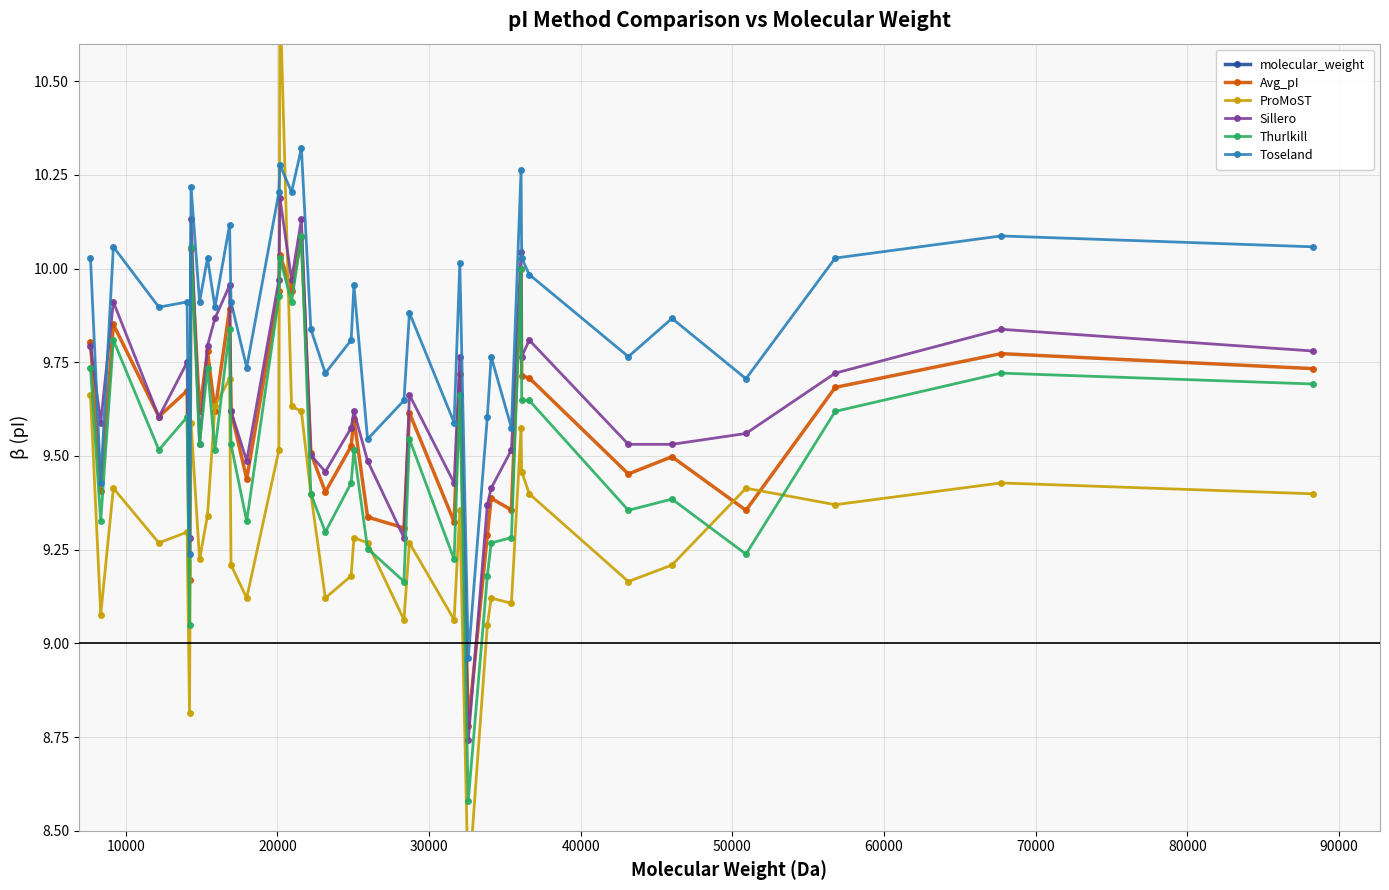

What is the lowest value of the Sillero series?

8.7